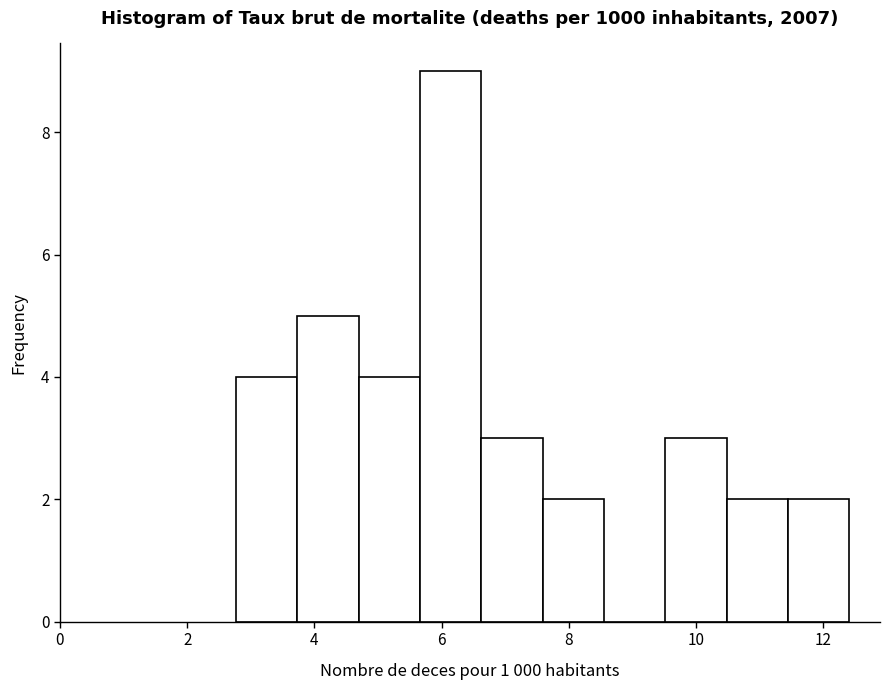

Reading left to right, transcribe this chart: for each bar, give the range it covers on the x-axis and its height. Neither the bar edges nor the heights are printed on the chart, so give them approximately, as read against the axes.

2.8 to 3.8: 4
3.8 to 4.6: 5
4.6 to 5.6: 4
5.6 to 6.6: 9
6.6 to 7.6: 3
7.6 to 8.6: 2
8.6 to 9.6: 0
9.6 to 10.4: 3
10.4 to 11.4: 2
11.4 to 12.4: 2